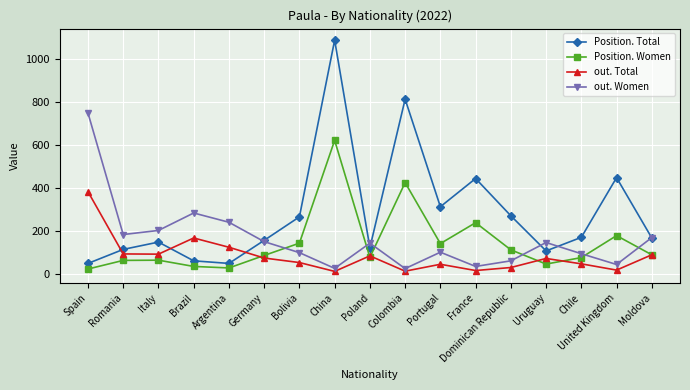

At which category is the sum across all series the highest?

China